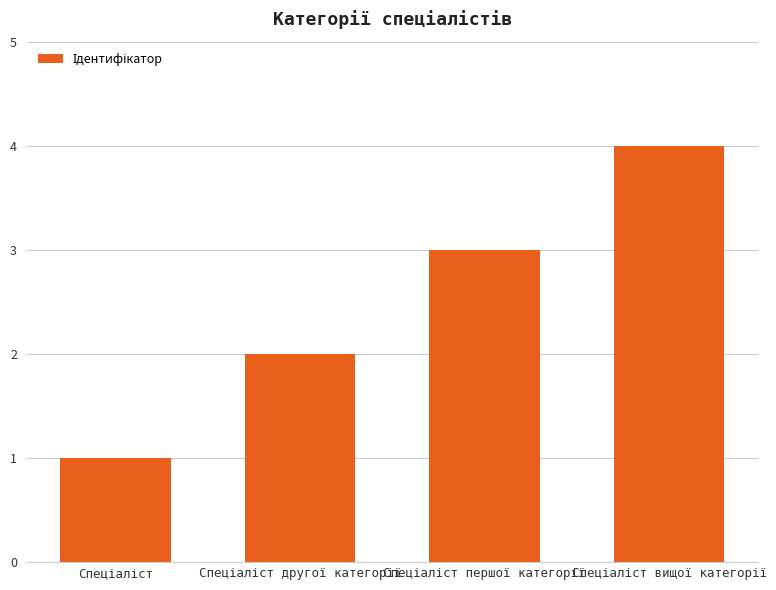

What is the minimum value shown in the chart?

1